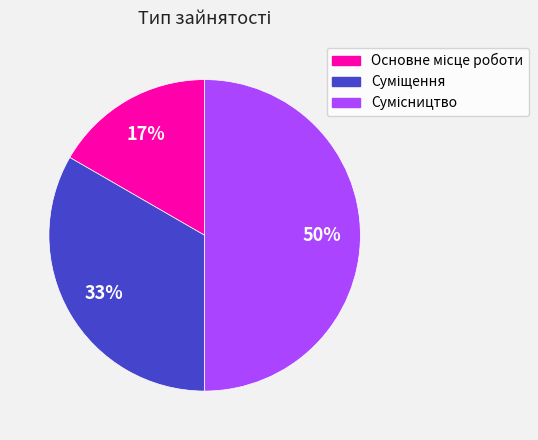

To the nearest percent, what is the difference between the largest and smallest slice percentages?

33%